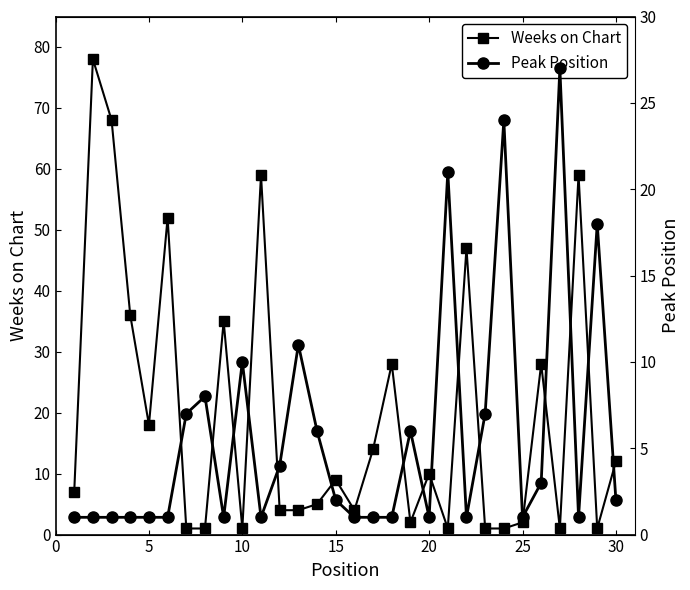

How many lines are shown in the chart?

2